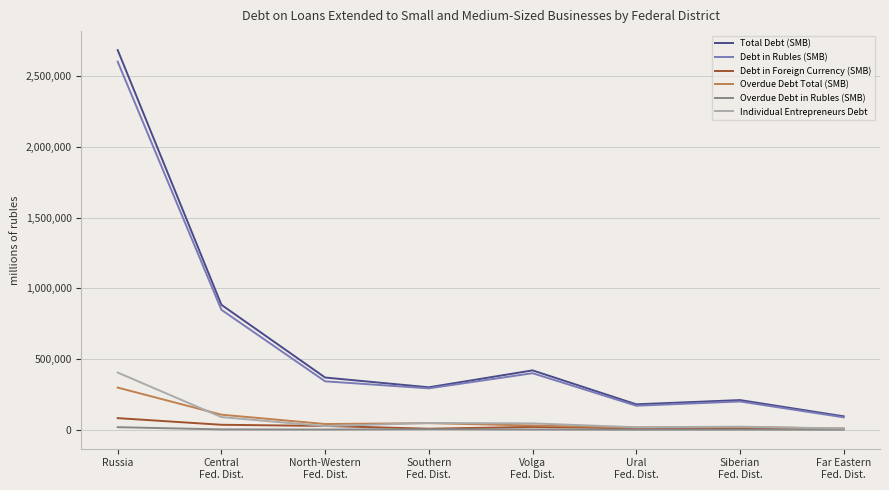

At which category is the sum across all series the highest?

Russia